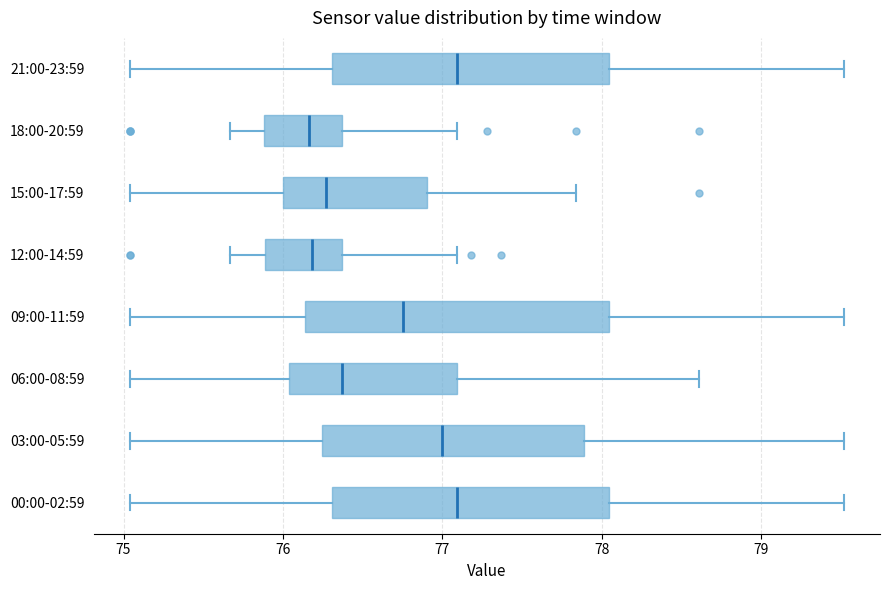

Reading bottom to top, read every box against the x-axis: the position of its median line, the range the box covers, and the ends of its whiskers. The values are not printed on the chart, so give them approximately, as read against the axis.

00:00-02:59: median 77.1, box 76.3 to 78.0, whiskers 75.0 to 79.5
03:00-05:59: median 77.0, box 76.2 to 77.9, whiskers 75.0 to 79.5
06:00-08:59: median 76.4, box 76.0 to 77.1, whiskers 75.0 to 78.6
09:00-11:59: median 76.8, box 76.1 to 78.0, whiskers 75.0 to 79.5
12:00-14:59: median 76.2, box 75.9 to 76.4, whiskers 75.7 to 77.1
15:00-17:59: median 76.3, box 76.0 to 76.9, whiskers 75.0 to 77.8
18:00-20:59: median 76.2, box 75.9 to 76.4, whiskers 75.7 to 77.1
21:00-23:59: median 77.1, box 76.3 to 78.0, whiskers 75.0 to 79.5